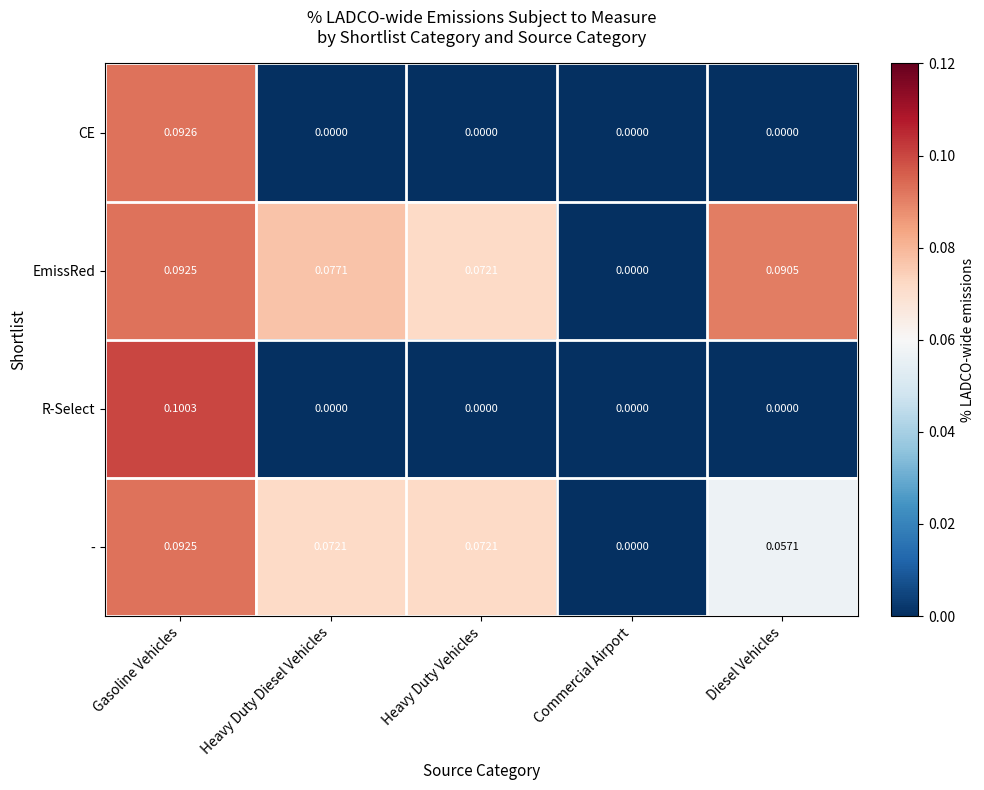

At which label is - closest to 0?

Commercial Airport